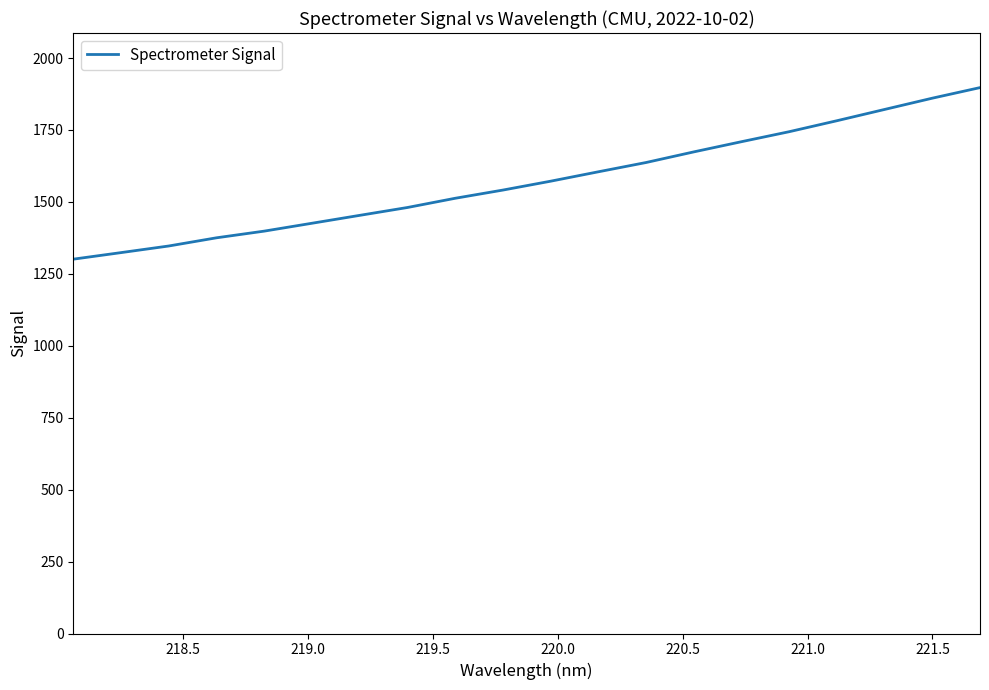

What is the minimum value shown in the chart?

1300.9